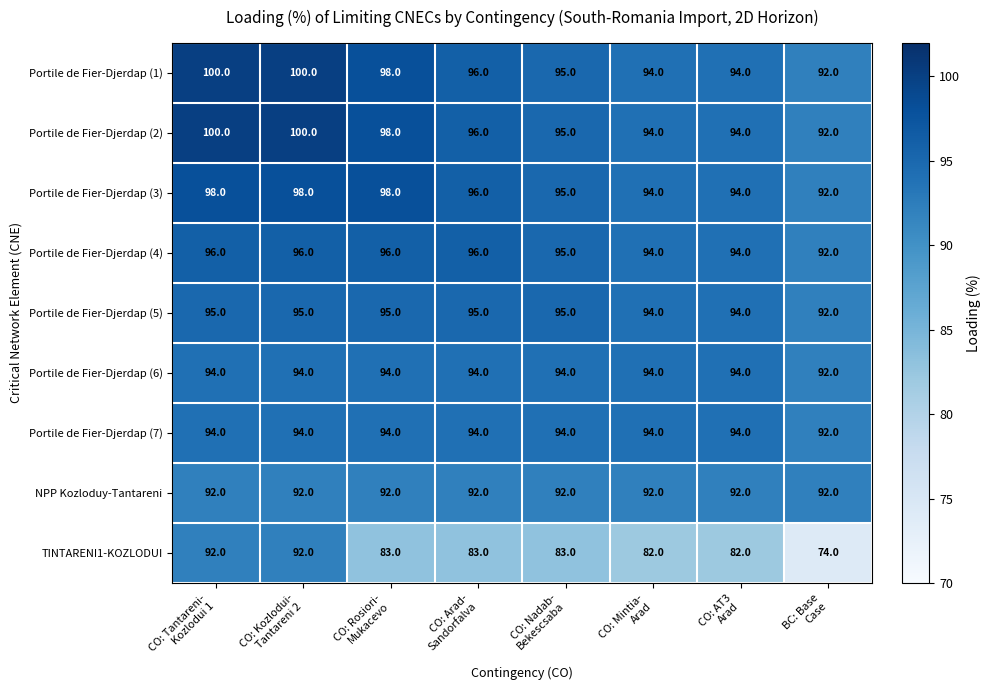

Count the Portile de Fier-Djerdap (6) values in the range 94 to 95.

7